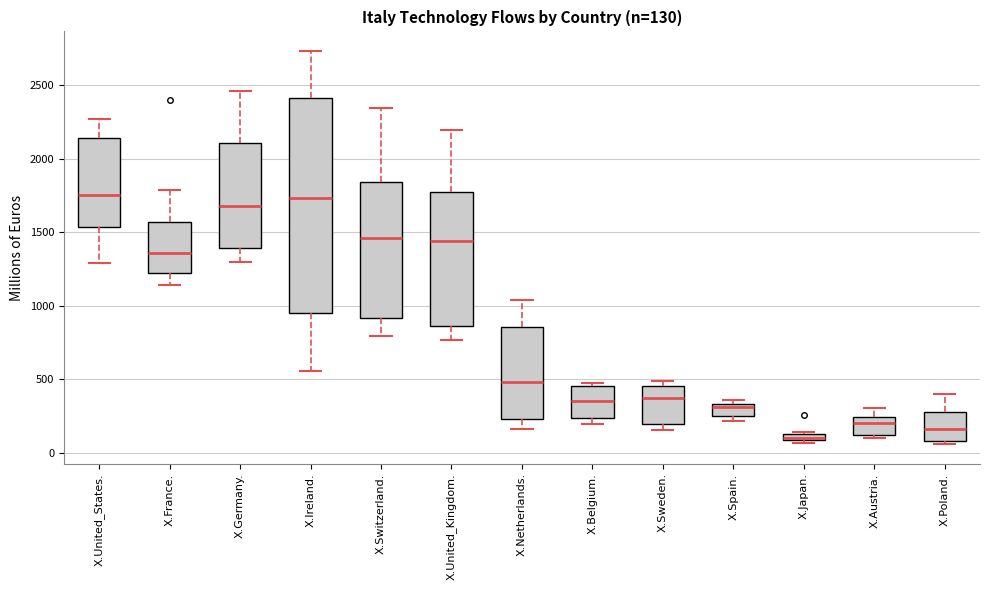

Which box is the tallest, from its lower edge to its upper edge?

X.Ireland.